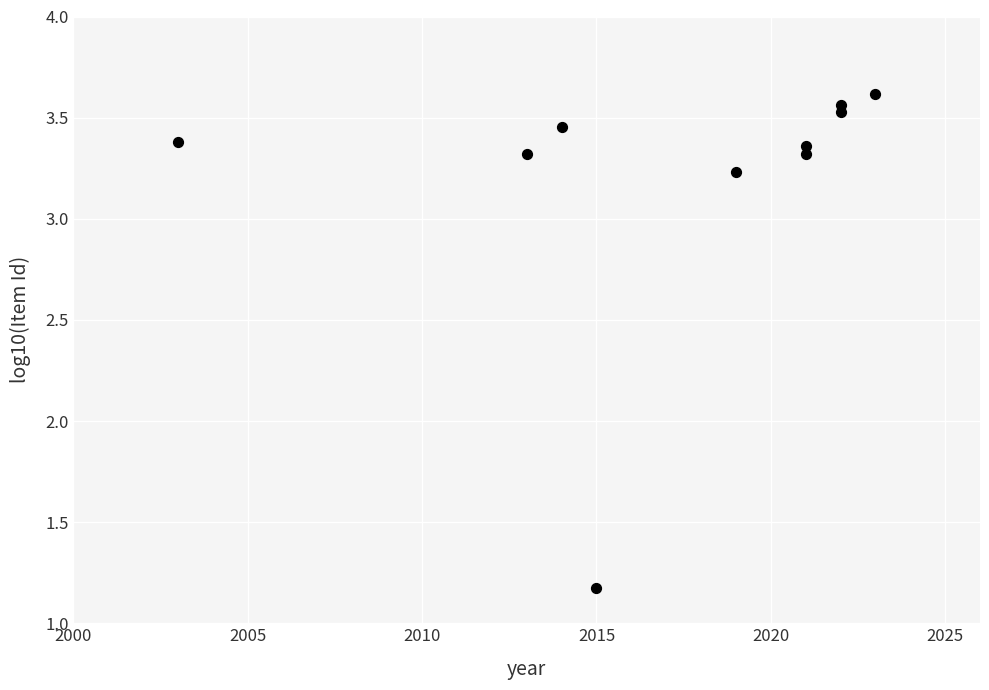

What Y value in the scatter plot is closest to 2?

1.2